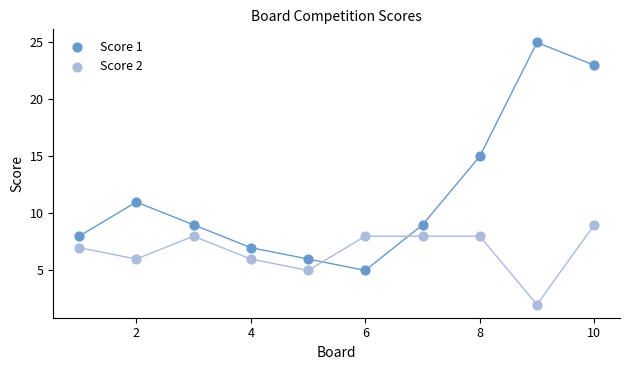

Across all data points, what is the range of Y values (max minus min)?

23